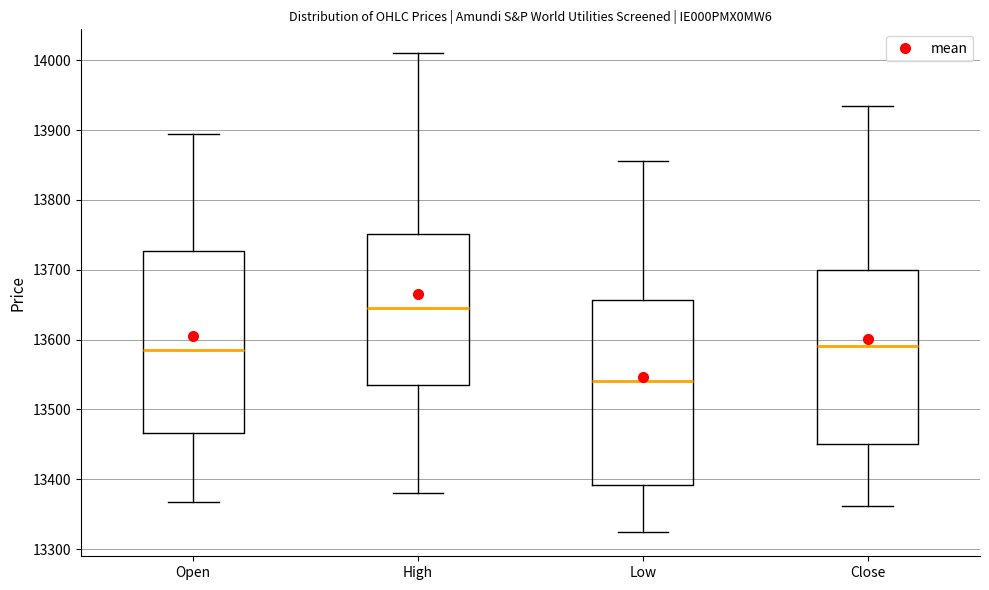

Reading left to right, read every box against the y-axis: the position of its median line, the range the box covers, and the ends of its whiskers. The values are not printed on the chart, so give them approximately, as read against the axis.

Open: median 13590, box 13470 to 13730, whiskers 13370 to 13900
High: median 13650, box 13540 to 13750, whiskers 13380 to 14010
Low: median 13540, box 13390 to 13660, whiskers 13320 to 13860
Close: median 13590, box 13450 to 13700, whiskers 13360 to 13940